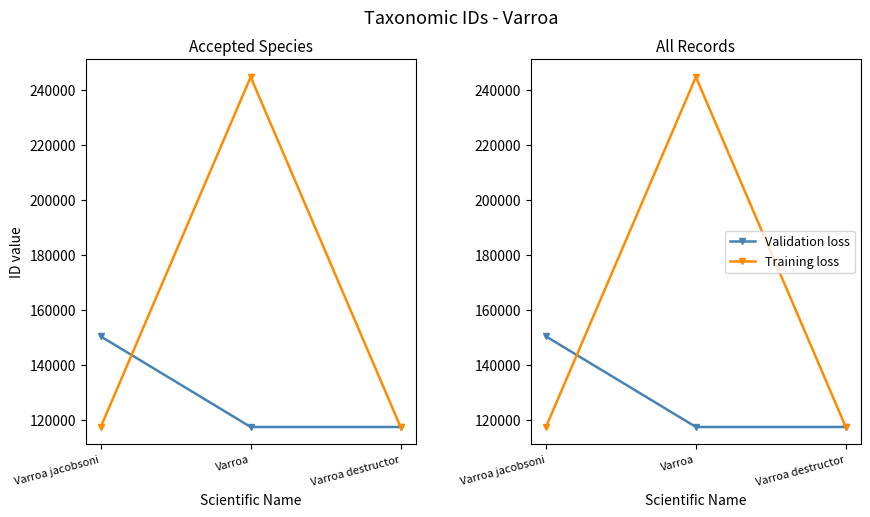

Which series changed the most between Varroa jacobsoni and Varroa destructor?

Validation loss